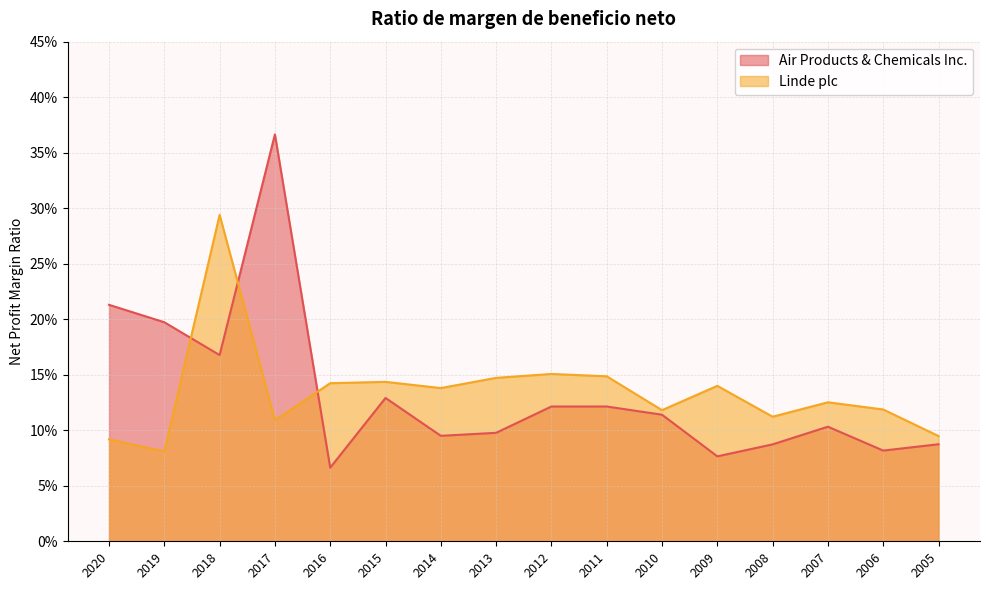

At which category is the sum across all series the highest?

2017